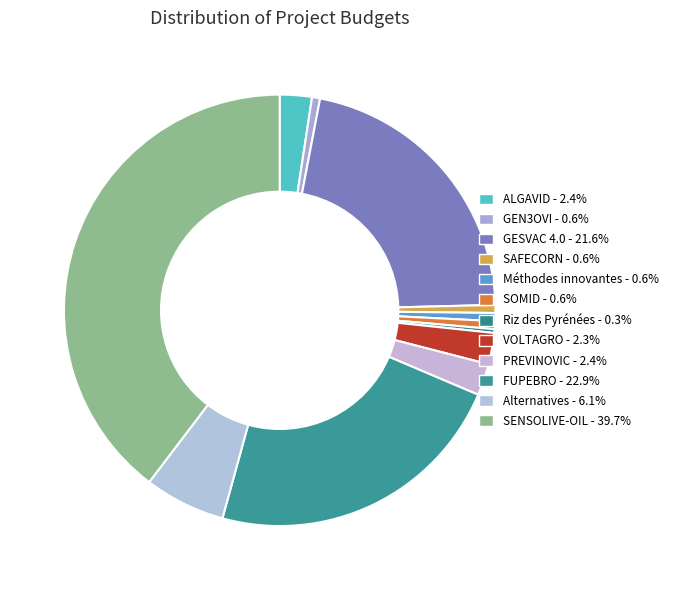

Is there a majority slice in this chart?

No